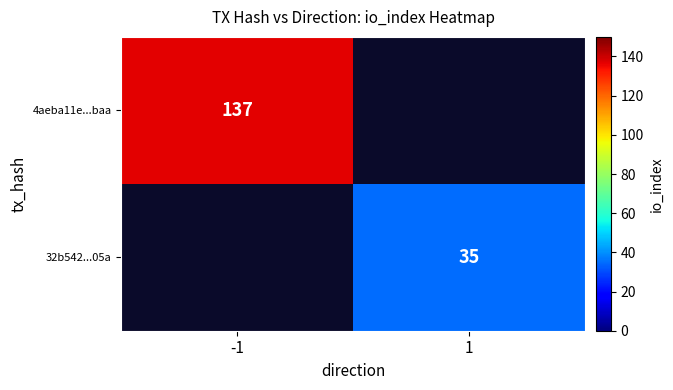

Is it true that 4aeba11e...baa equals 231.6 at -1?

False